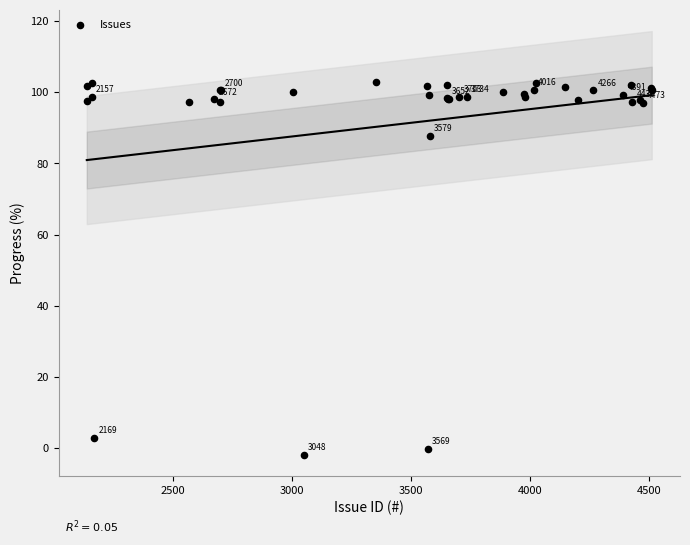

What Y value in the scatter plot is closest to 50?

87.8